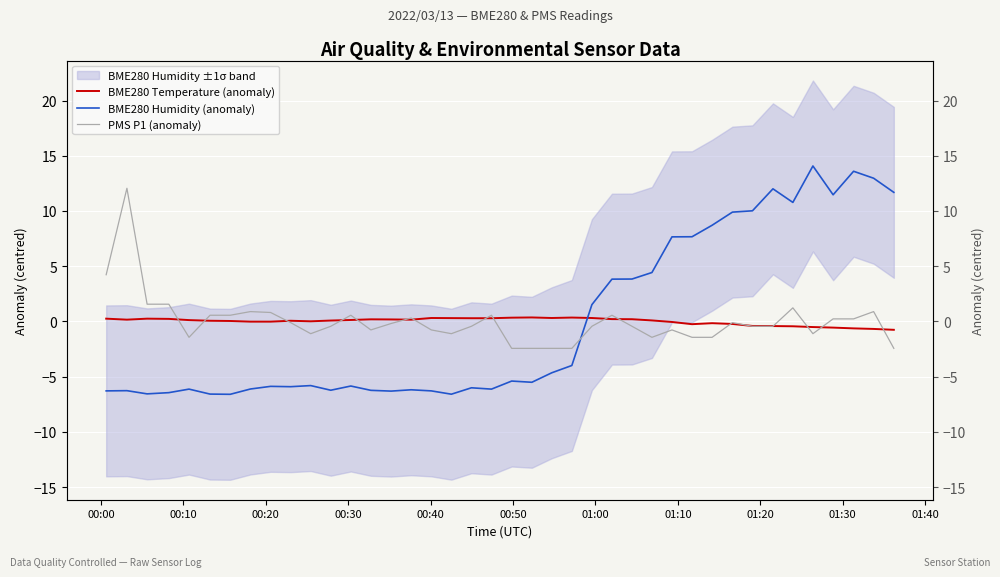

Is the value of PMS P1 (anomaly) at 30 greater than the value of BME280 Humidity (anomaly) at 23?

Yes